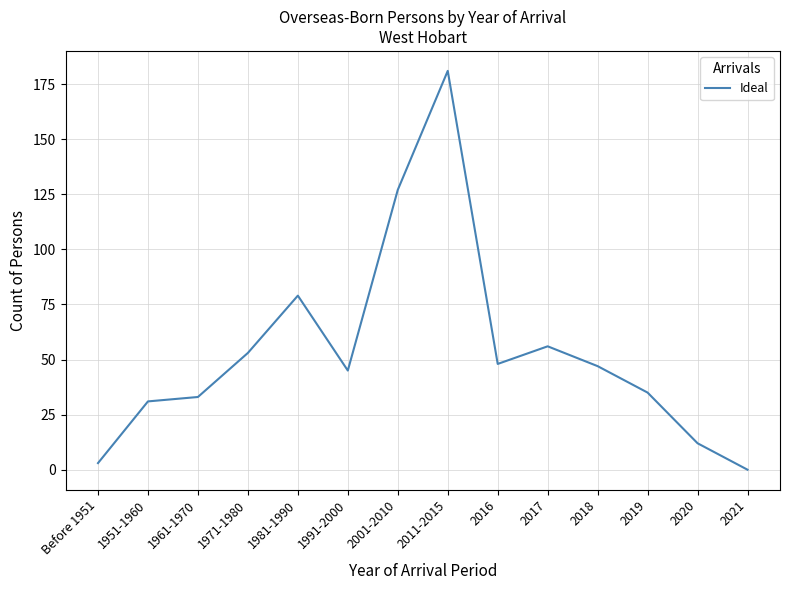

The value at 2019 is 35. True or false?

True